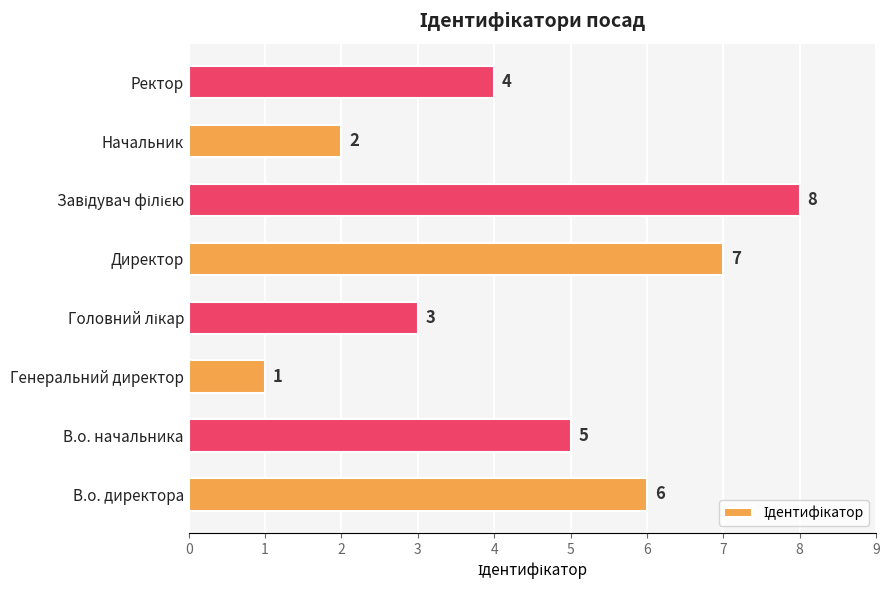

Is it true that the value at В.о. начальника is 9?

False